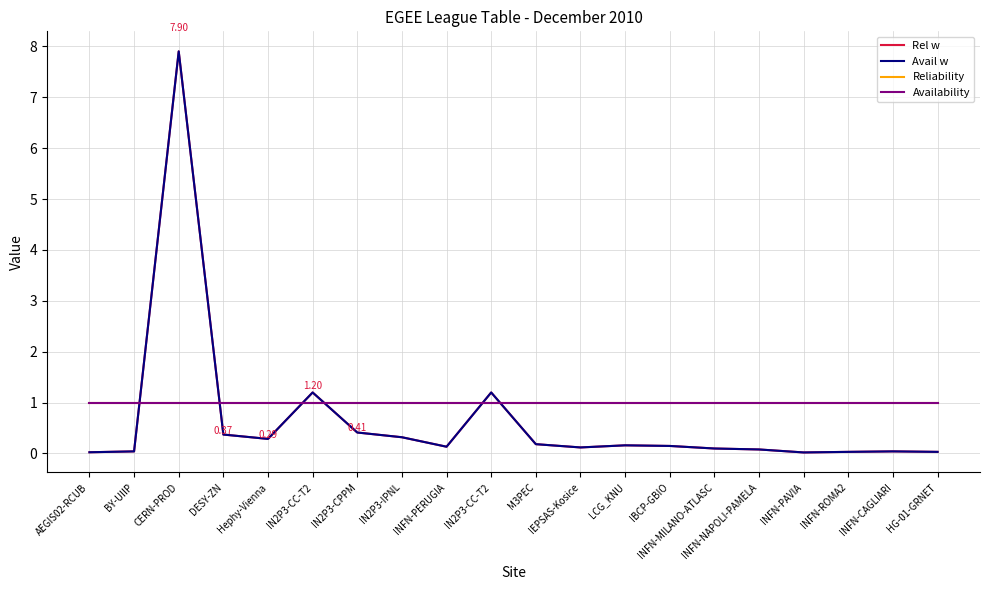

Does the chart display data point markers on the line(s)?

No